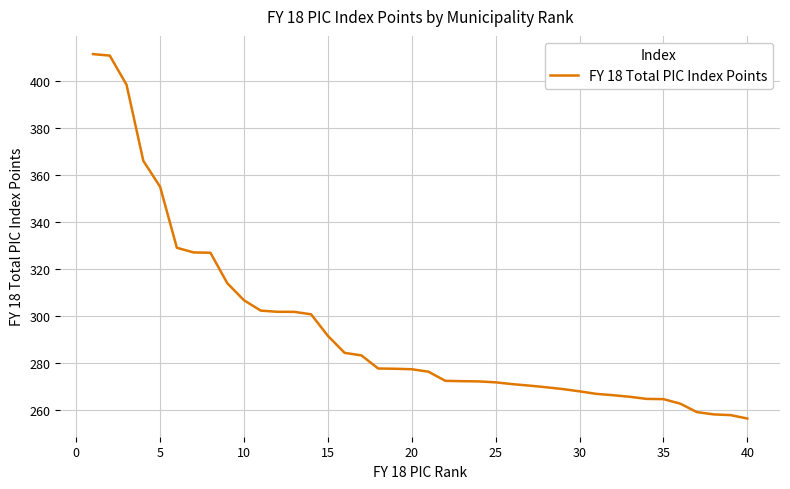

What is the minimum value shown in the chart?

256.5